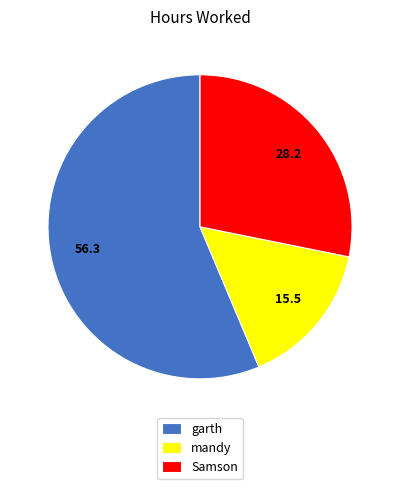

What is the smallest slice in the pie chart?

mandy